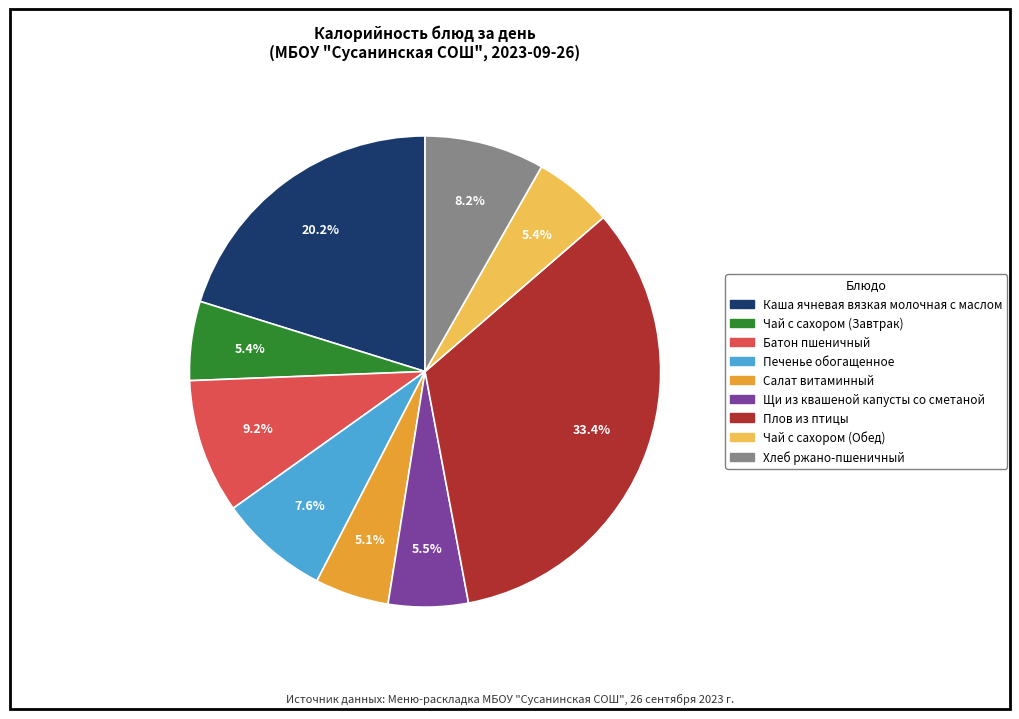

Count the number of slices in the pie.

9